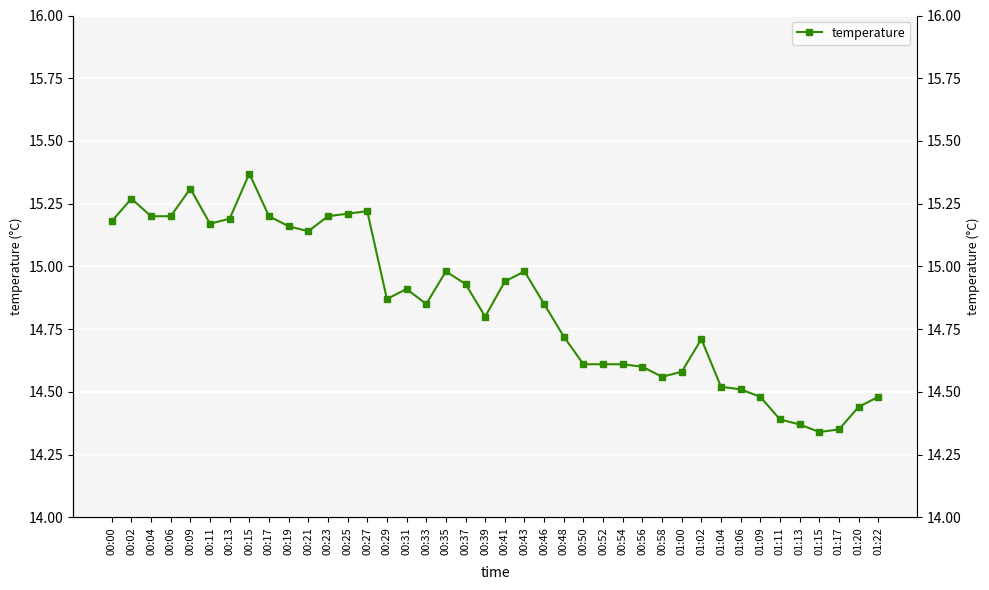

At which label is the value closest to 14?

01:15